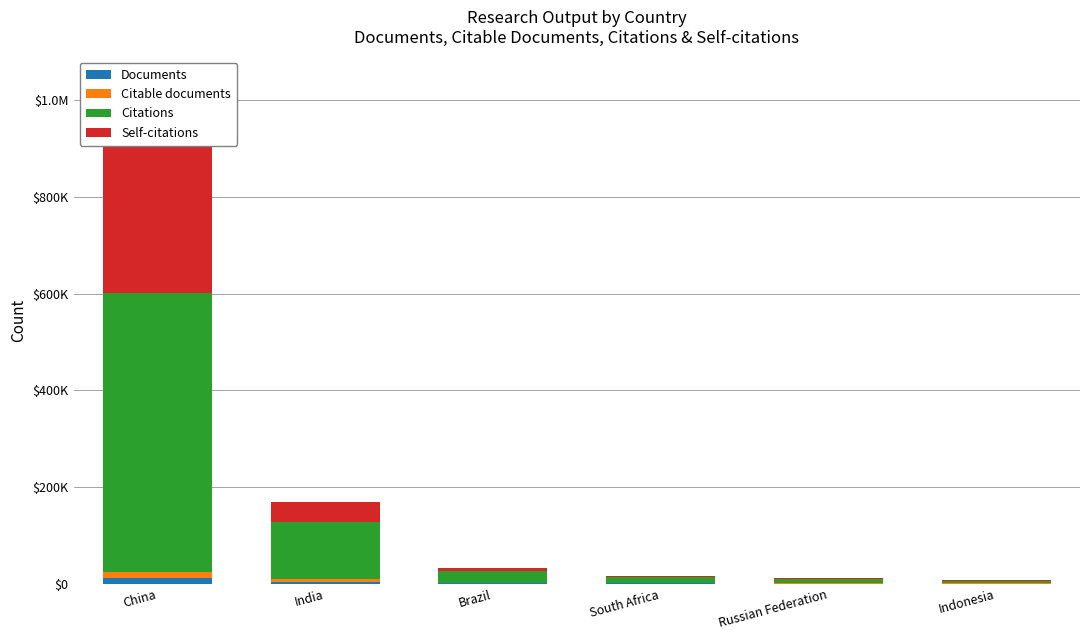

Which series has the largest total across all categories?

Citations